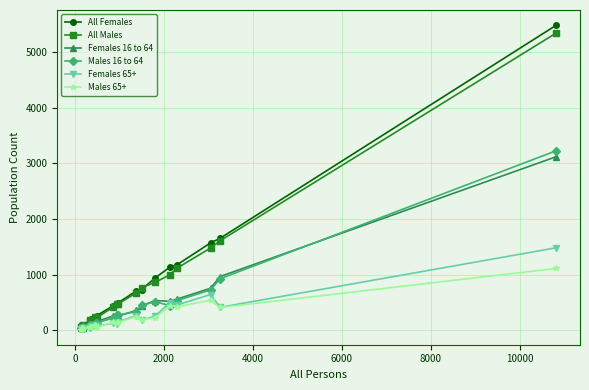

Which series has the largest range (max minus min)?

All Females